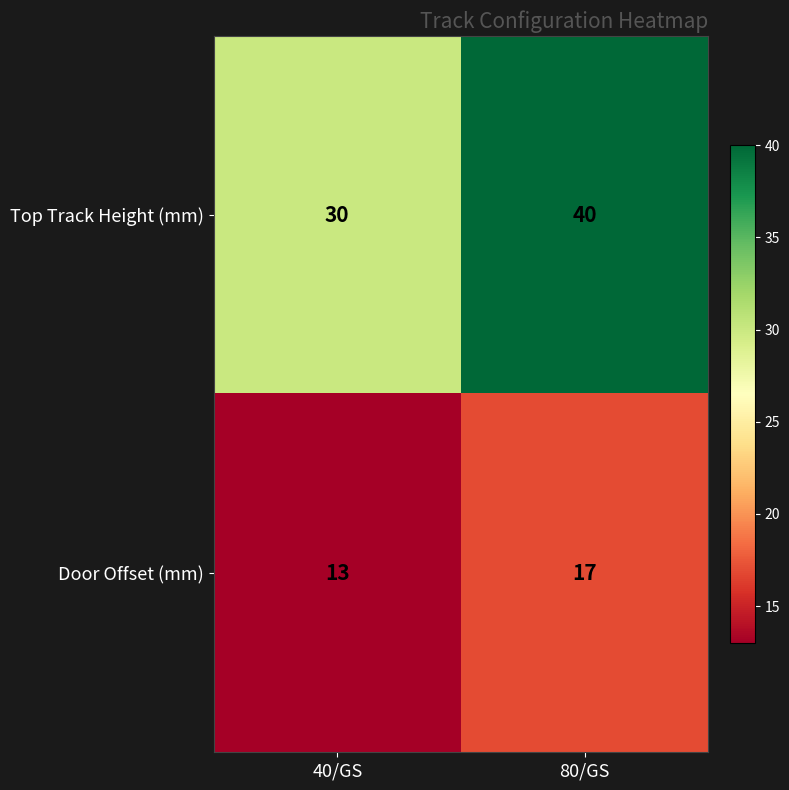

Which series has the widest spread of values?

Top Track Height (mm)